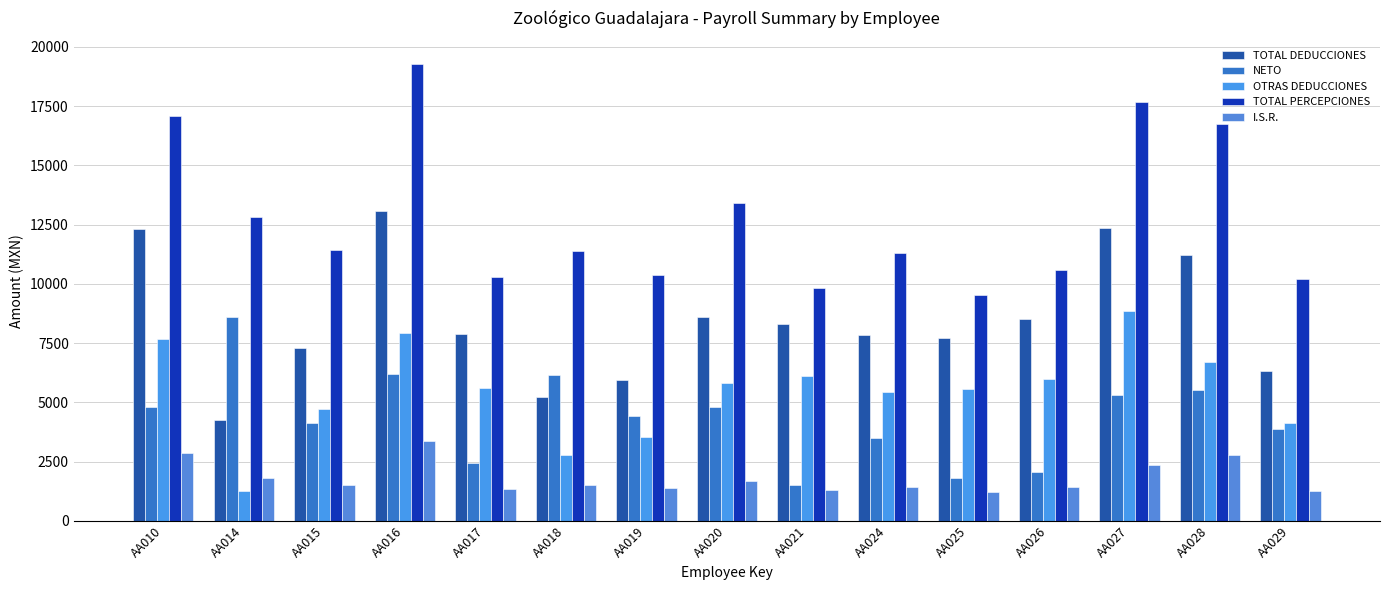

Which series has the widest spread of values?

TOTAL PERCEPCIONES